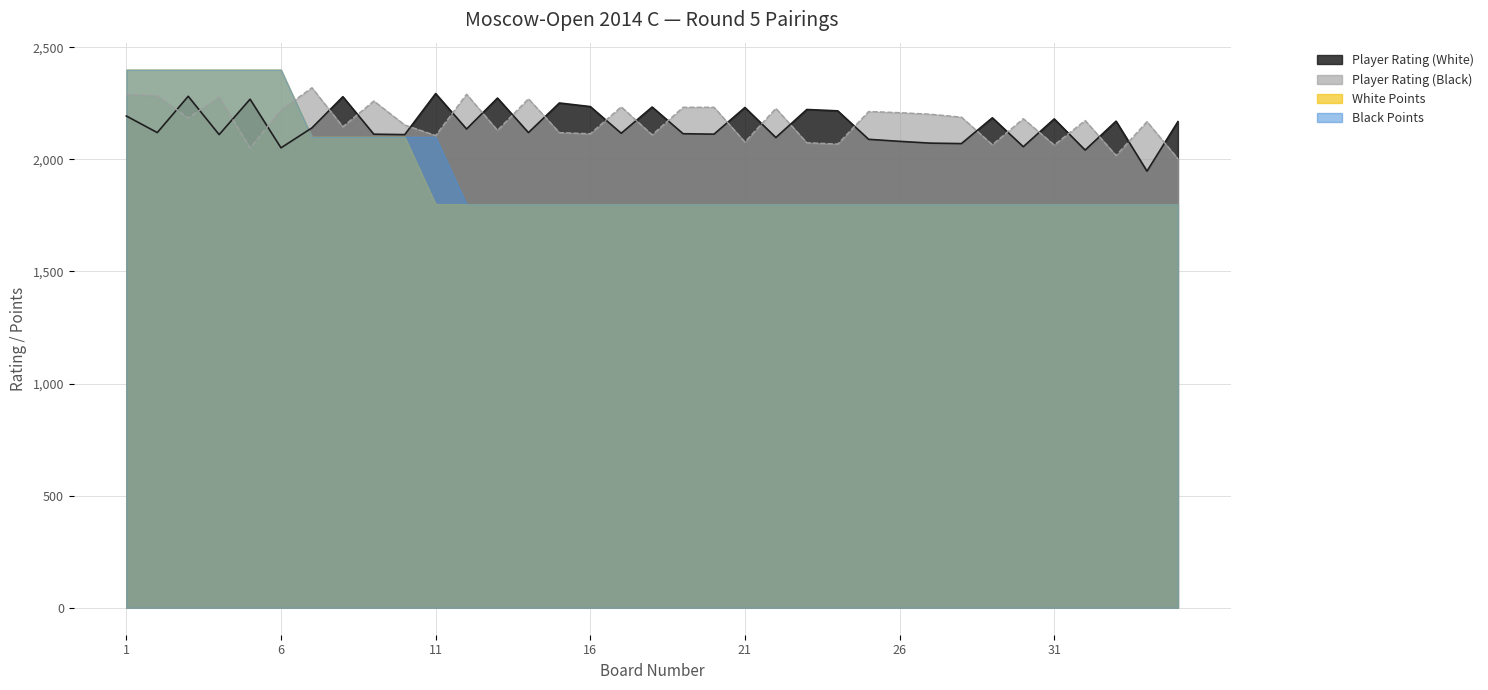

At which label does Player Rating (White) reach its peak?

11